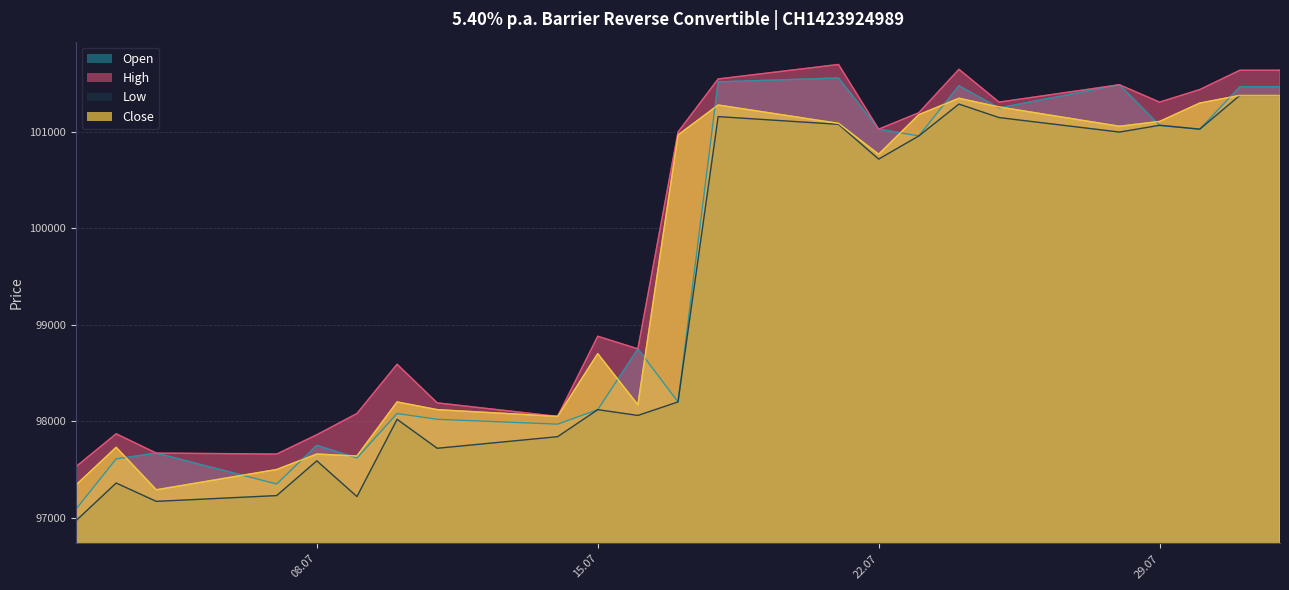

What is the minimum value for Close?

97290